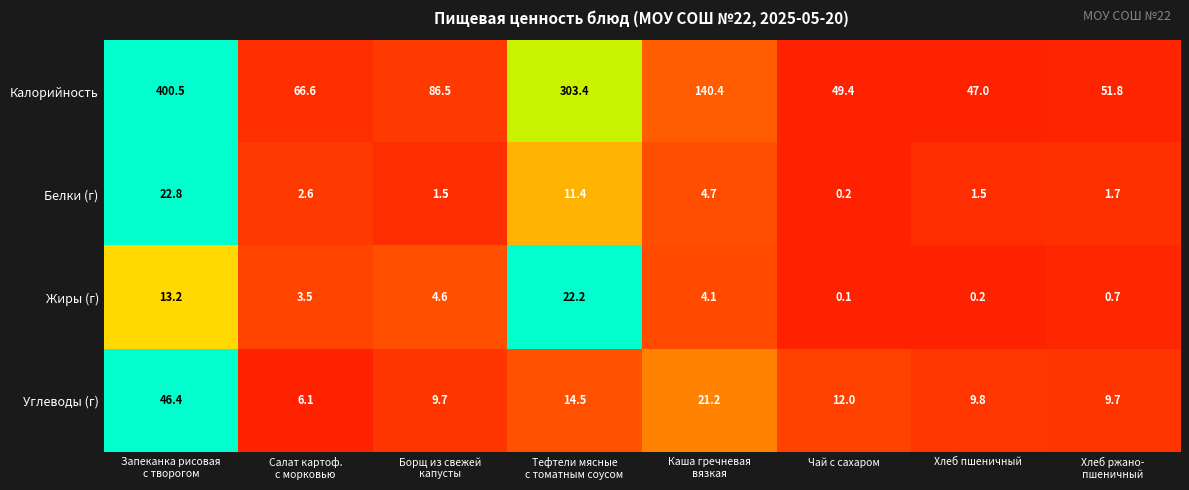

Which series has the widest spread of values?

Калорийность